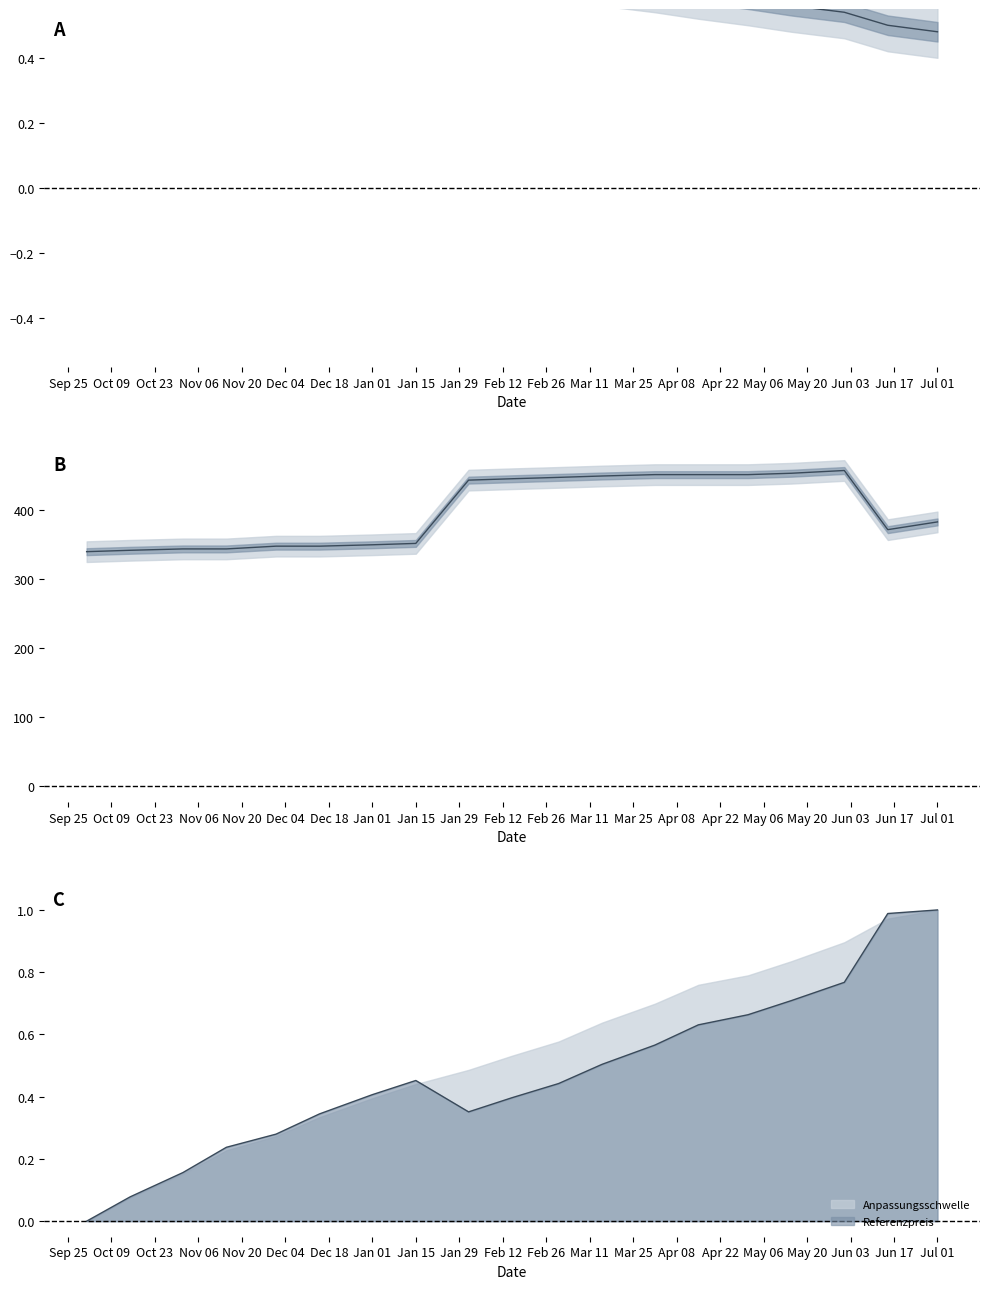

List the series in order of their peak value, highest first.

Referenzpreis, Anpassungsschwelle